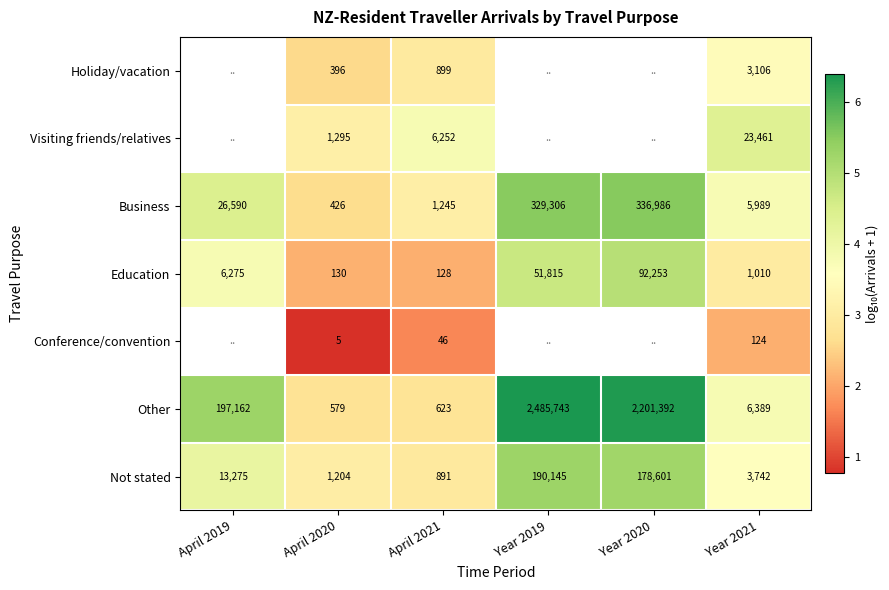

Which series changed the most between April 2020 and Year 2021?

Visiting friends/relatives